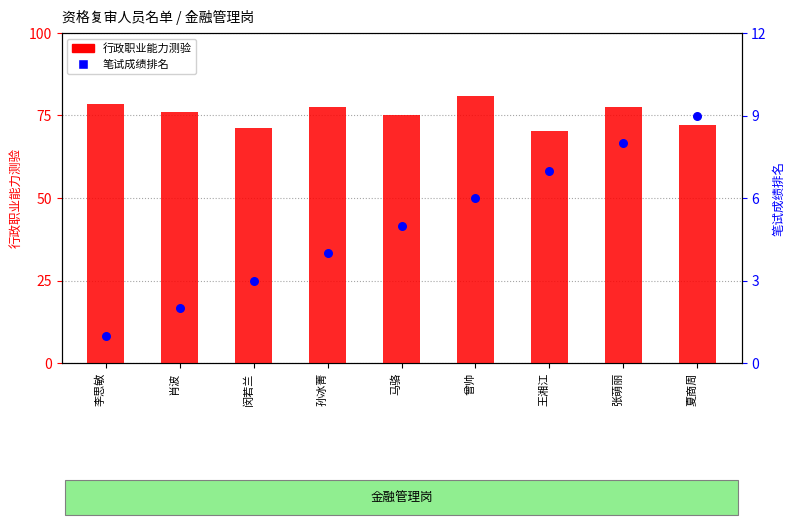

Is the value of 笔试成绩排名 at 孙冰菁 greater than the value of 行政职业能力测验 at 张萌丽?

No